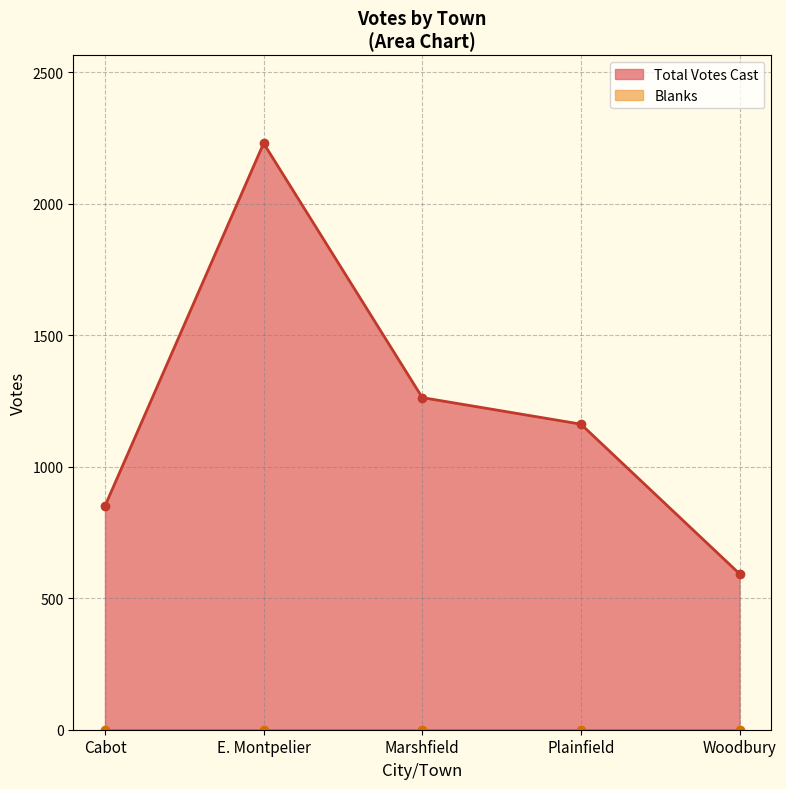

What is the label of the 4th point from the right?

E. Montpelier